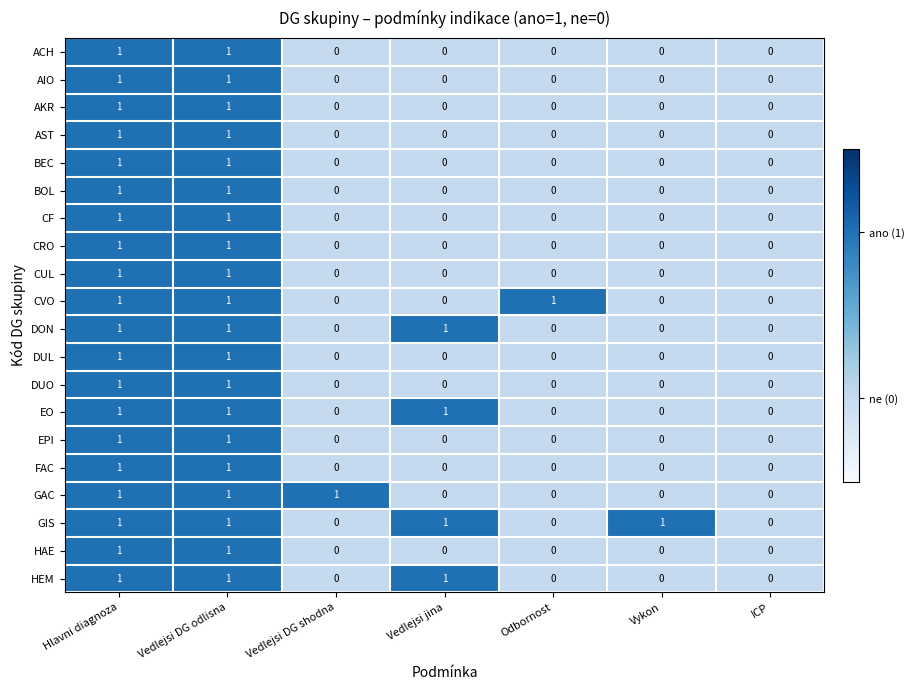

Is the value of DON at Hlavni diagnoza greater than the value of CUL at Vykon?

Yes